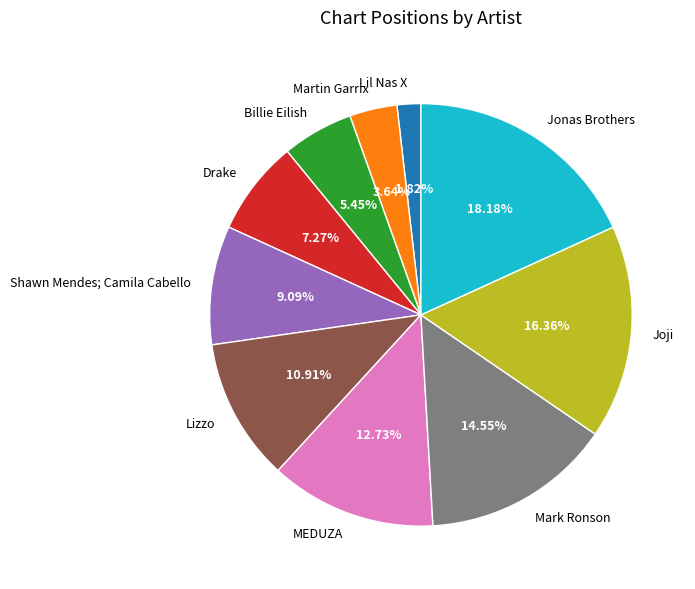

What is the ratio of the value at Shawn Mendes; Camila Cabello to the value at Billie Eilish?

1.7